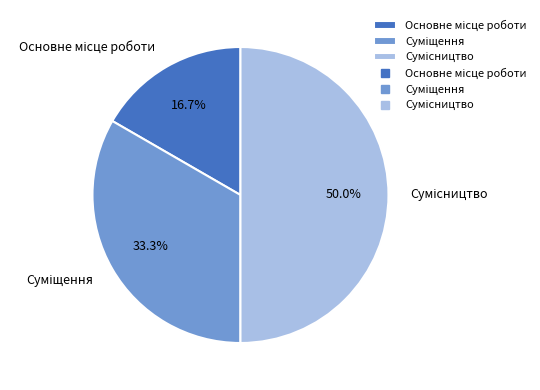

Is there any slice that represents more than half of the pie?

No